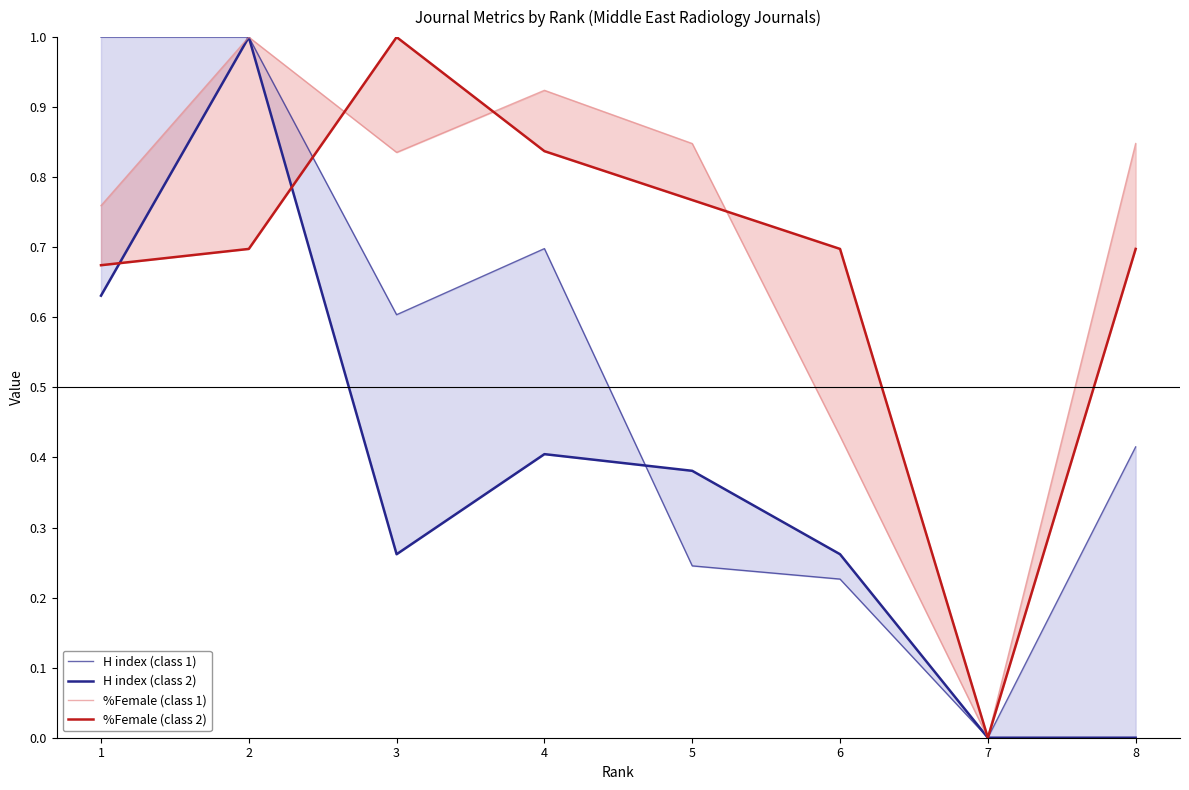

Reading left to right, list all the values displayed in this chart.

H index (class 1): 1.0	1.0	0.6	0.7	0.2	0.2	0.0	0.4
H index (class 2): 0.6	1.0	0.3	0.4	0.4	0.3	0.0	0.0
%Female (class 1): 0.8	1.0	0.8	0.9	0.8	0.4	0.0	0.8
%Female (class 2): 0.7	0.7	1.0	0.8	0.8	0.7	0.0	0.7